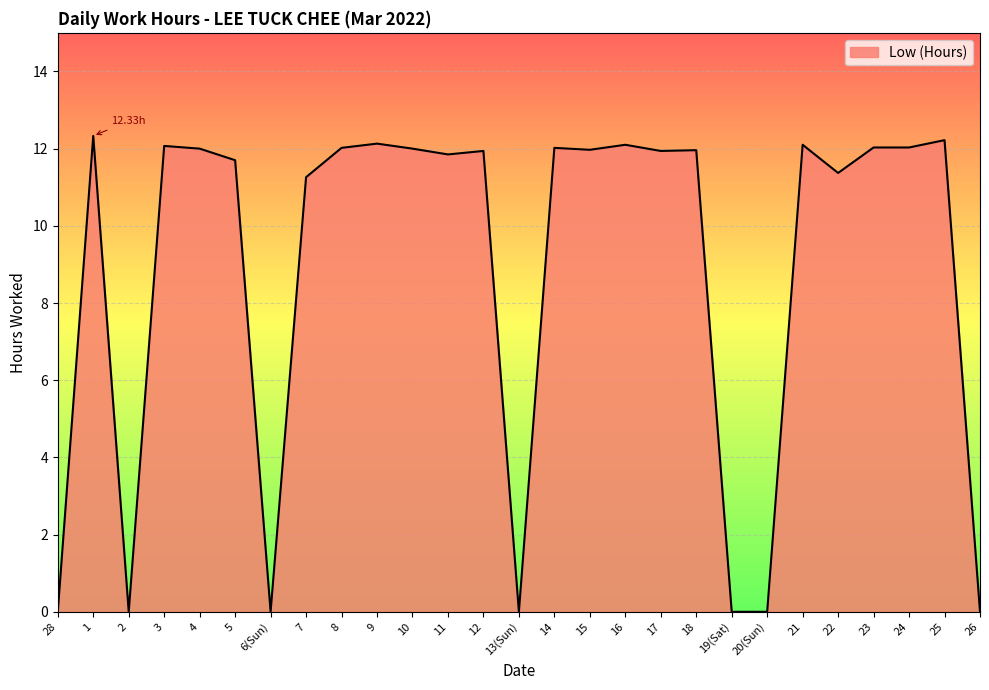

Which has a higher value, 2 or 17?

17